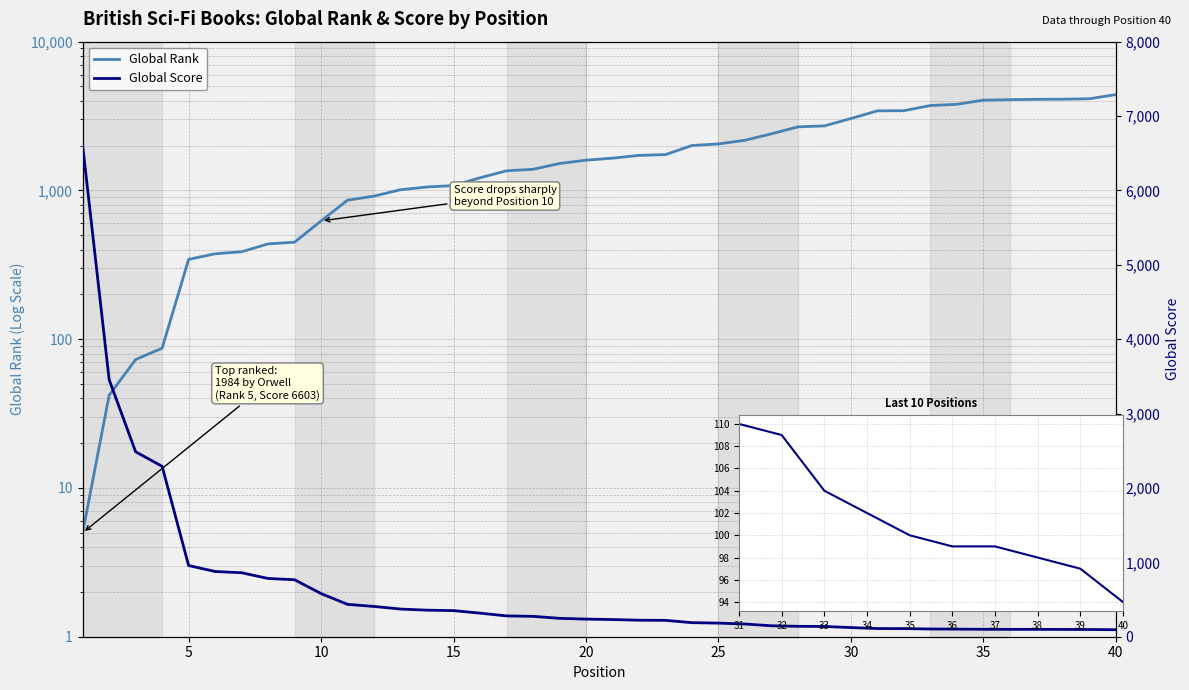

Is it true that Global Score equals 113 at 22?

False